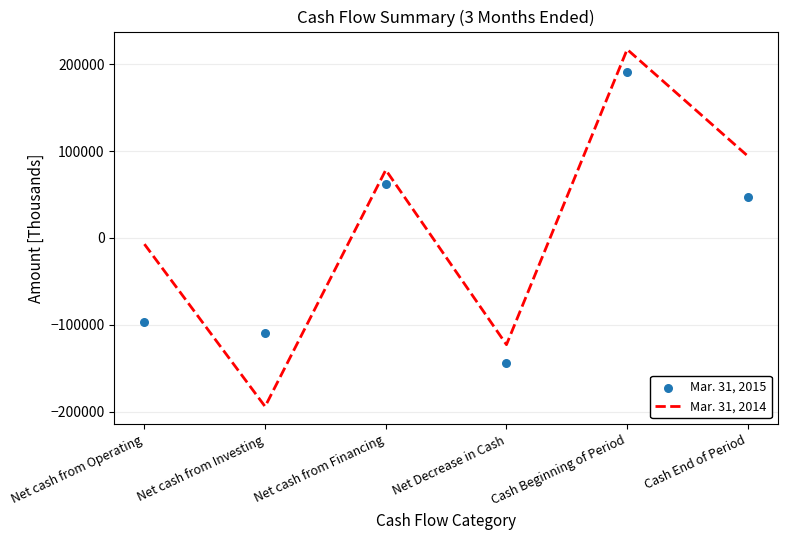

At which category is the sum across all series the highest?

Cash Beginning of Period